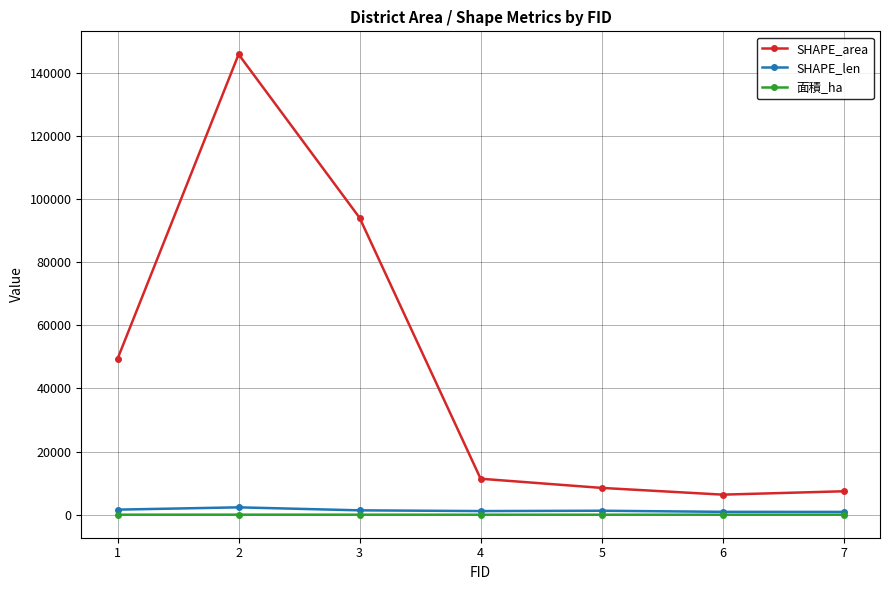

What is the highest value of the SHAPE_len series?

2335.2